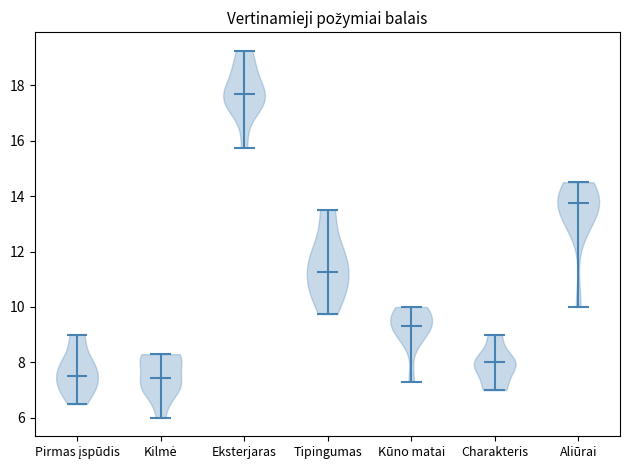

Reading left to right, read every violin against the y-axis: where its median line is, and the lowest and highest points it reaches. The values are not printed on the chart, so give them approximately, as read against the axis.

Pirmas įspūdis: median line 7.6, lowest point 6.6, highest point 9.0
Kilmė: median line 7.4, lowest point 6.0, highest point 8.4
Eksterjaras: median line 17.6, lowest point 15.8, highest point 19.2
Tipingumas: median line 11.2, lowest point 9.8, highest point 13.6
Kūno matai: median line 9.4, lowest point 7.4, highest point 10.0
Charakteris: median line 8.0, lowest point 7.0, highest point 9.0
Aliūrai: median line 13.8, lowest point 10.0, highest point 14.6